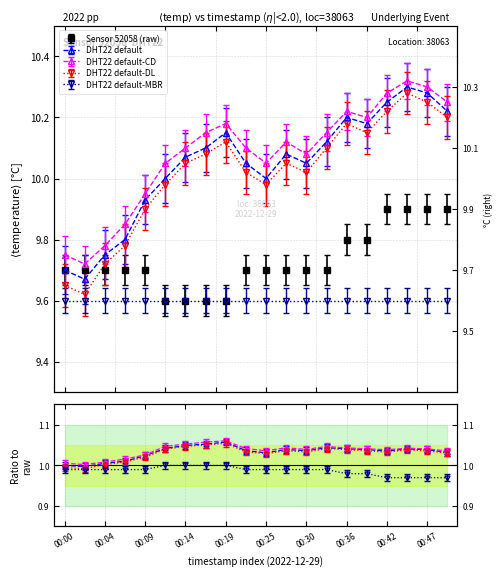

Reading left to right, list all the values displayed in this chart.

9.7	9.7	9.7	9.7	9.7	9.6	9.6	9.6	9.6	9.7	9.7	9.7	9.7	9.7	9.8	9.8	9.9	9.9	9.9	9.9